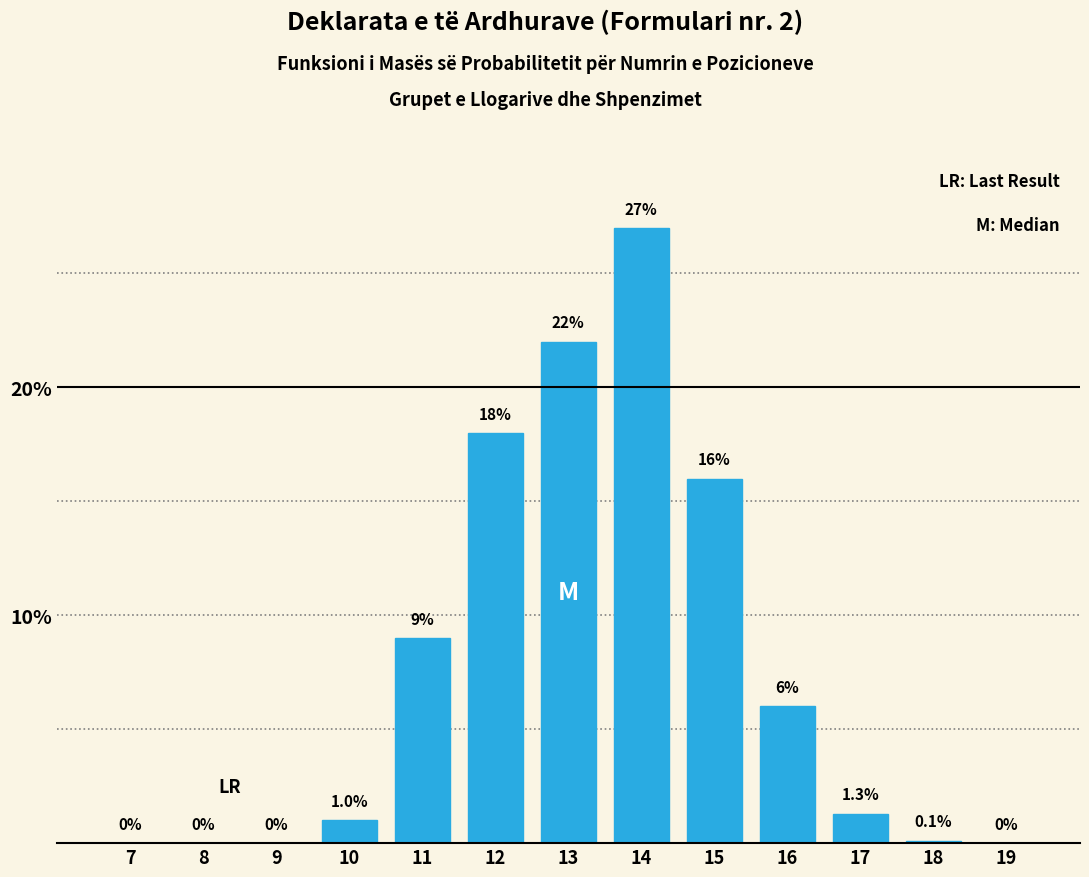

Reading left to right, what are all the values shown in this chart?

7=0.0	8=0.0	9=0.0	10=1.0	11=9.0	12=18.0	13=22.0	14=27.0	15=16.0	16=6.0	17=1.3	18=0.1	19=0.0